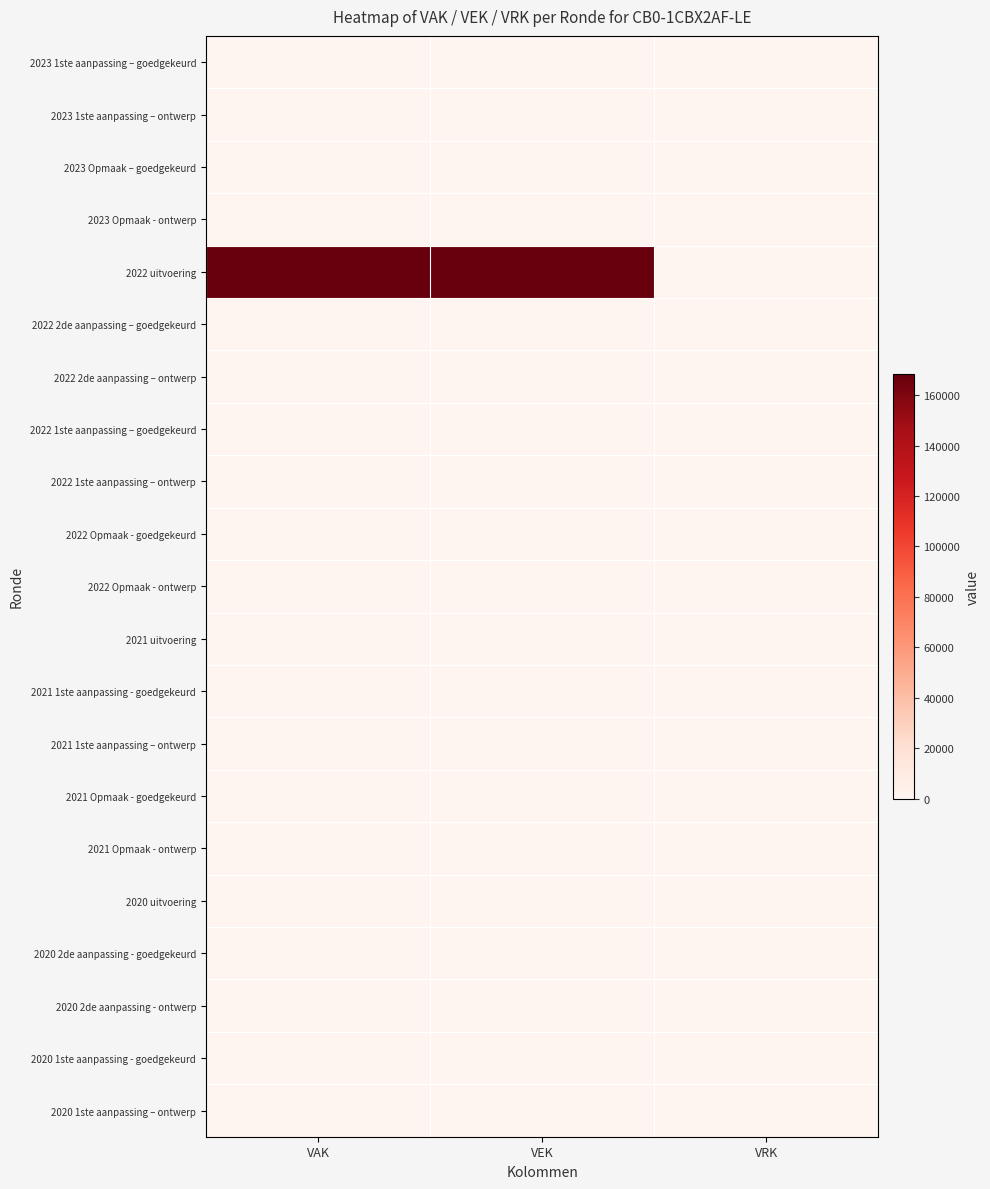

How many categories are shown in the chart?

3